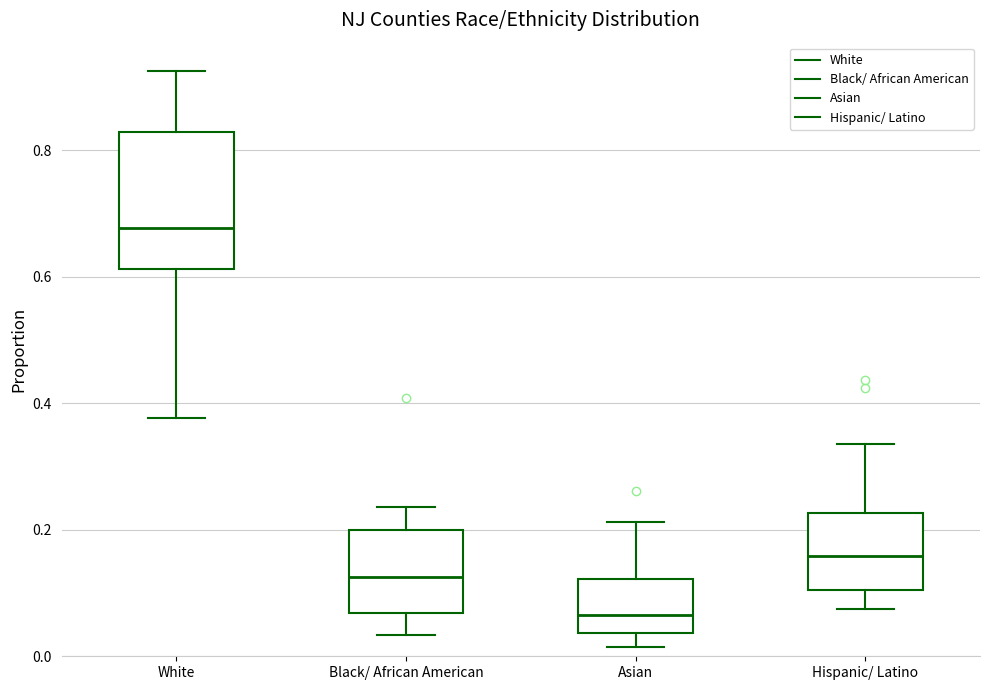

Which box is the tallest, from its lower edge to its upper edge?

White